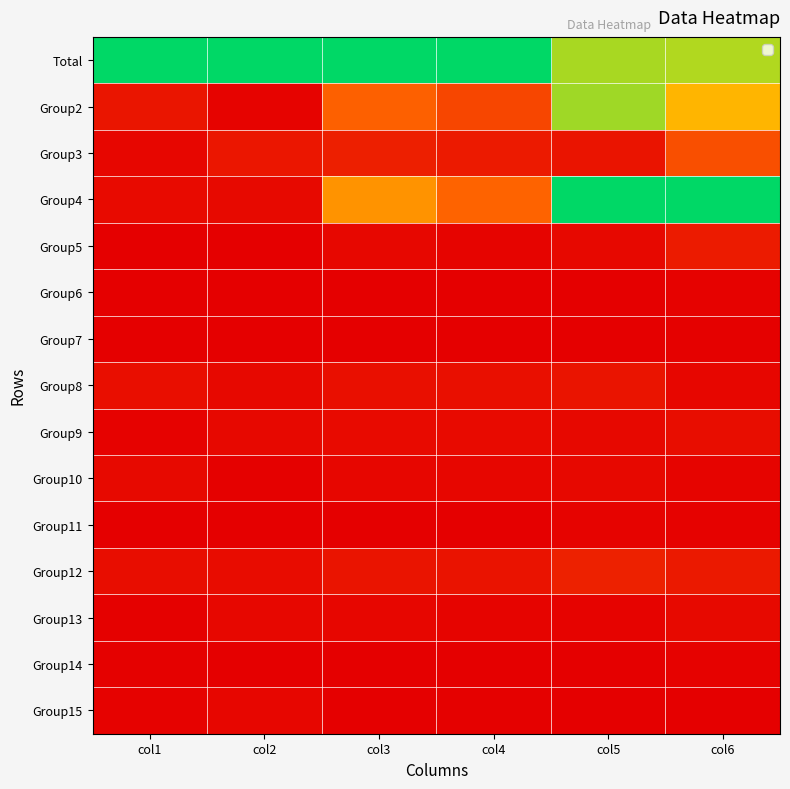

At col5, list the series in order from largest to smallest.

Group4, Group2, Total, Group12, Group3, Group8, Group5, Group9, Group10, Group11, Group13, Group6, Group7, Group14, Group15